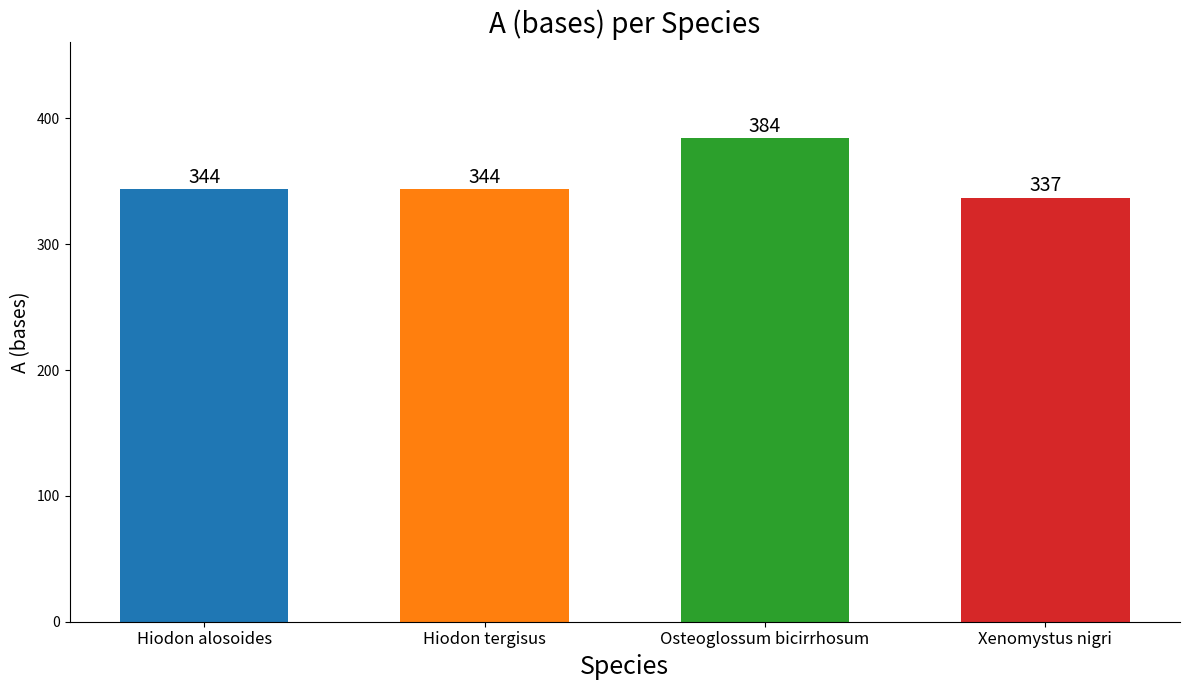

What is the sum of all values?

1409